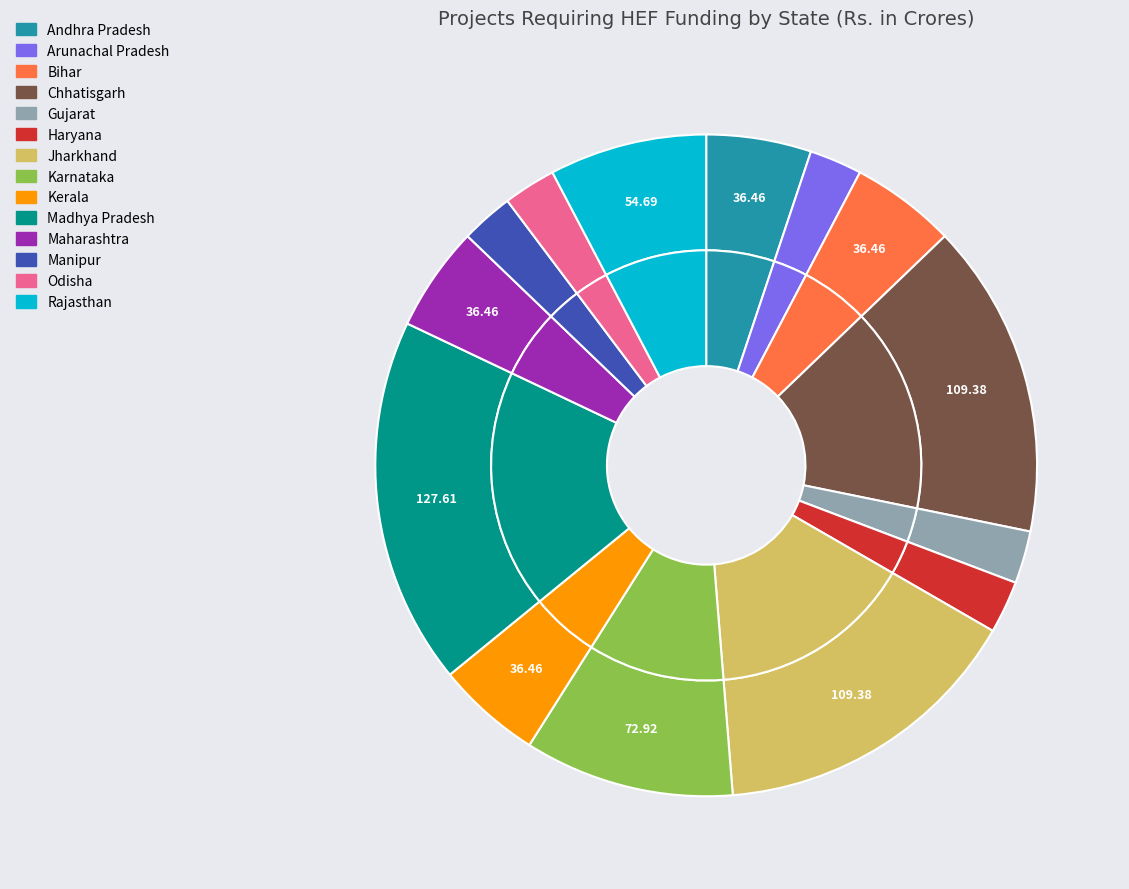

Does Madhya Pradesh represent more than half of the total?

No